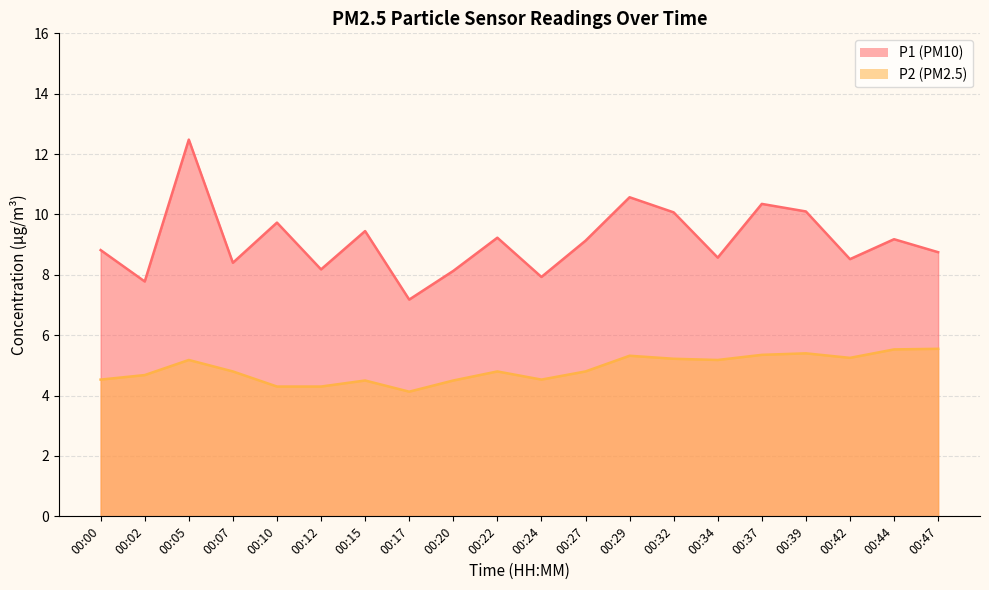

What is the spread (max minus min) of values at 00:37?

5.0